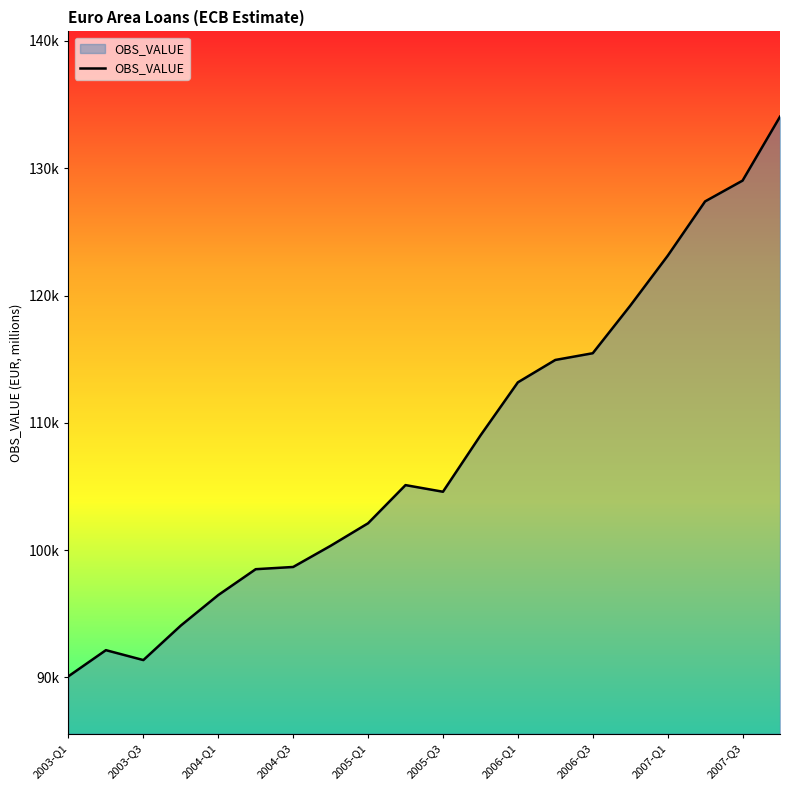

How many interior local valleys (lower than both neighbors) does the data have?

2